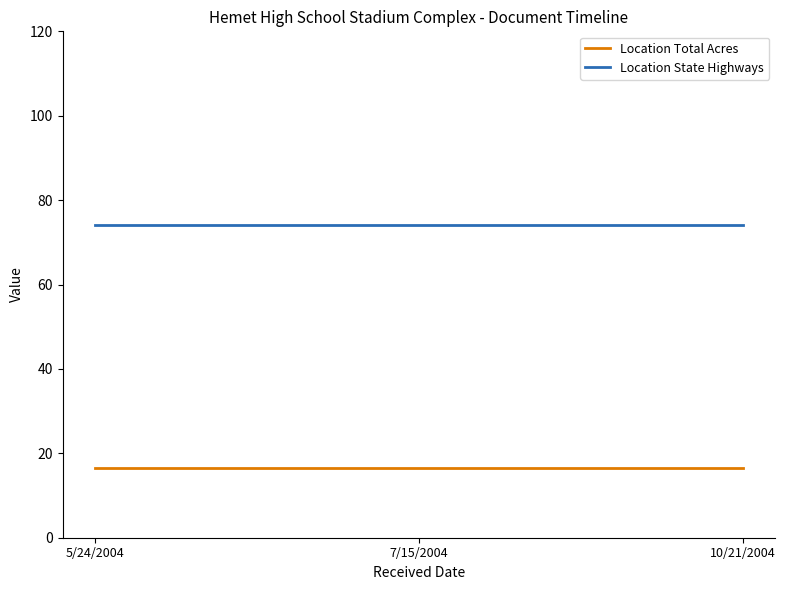

What position from the right is 10/21/2004?

1